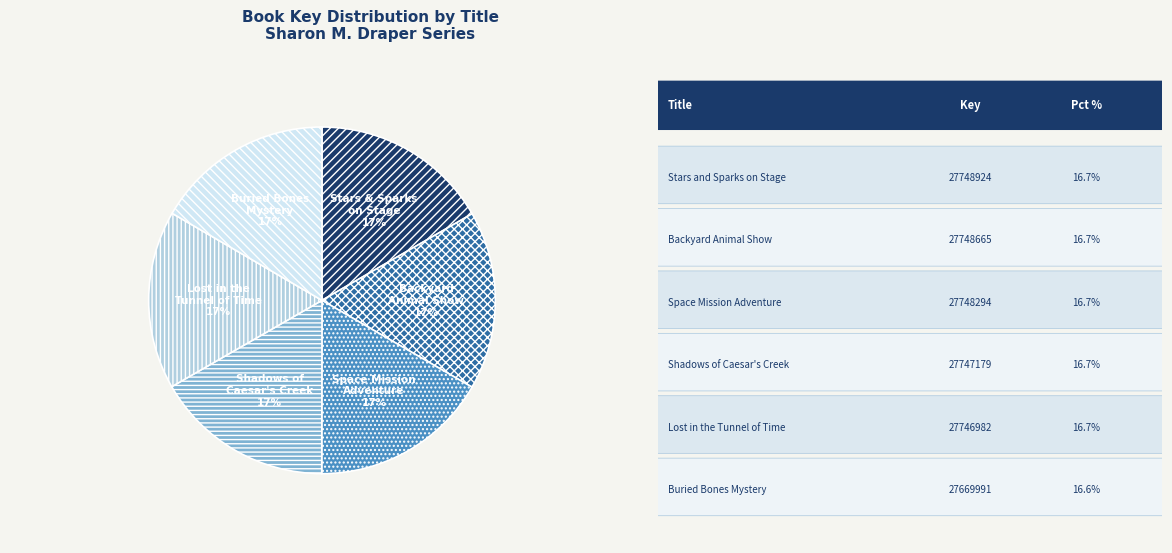

To the nearest percent, what is the average slice percentage?

17%